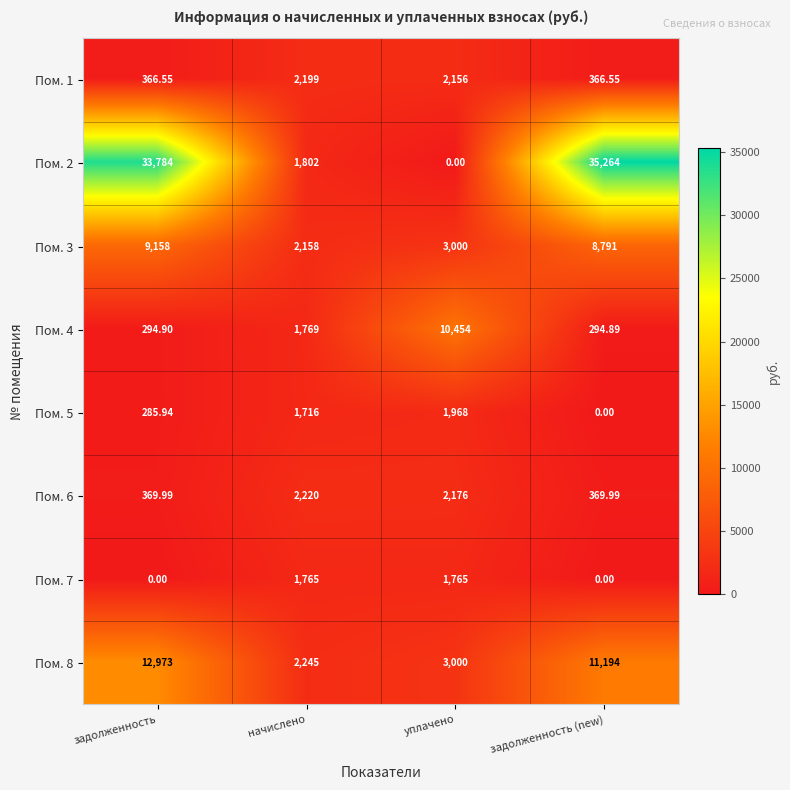

List the labels in order of Пом. 4 value, smallest first.

задолженность (new), задолженность, начислено, уплачено